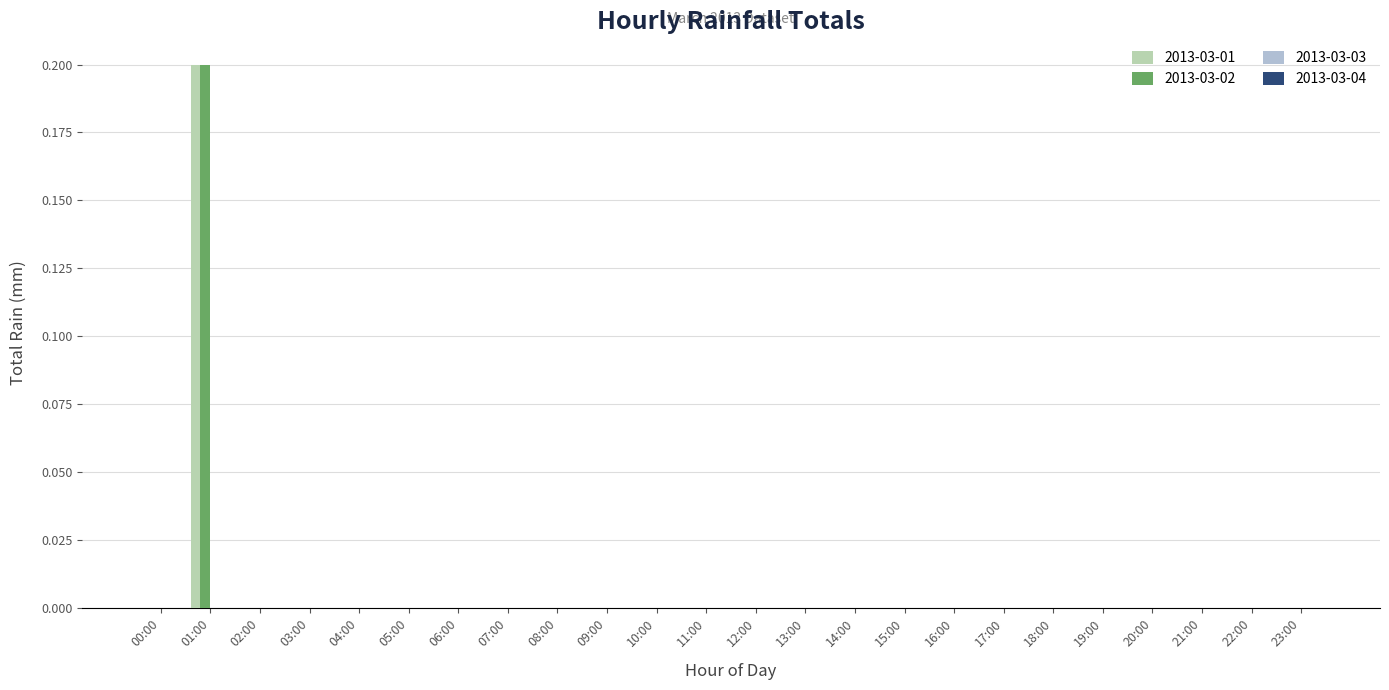

Are the bars grouped side by side (vs. stacked)?

Yes